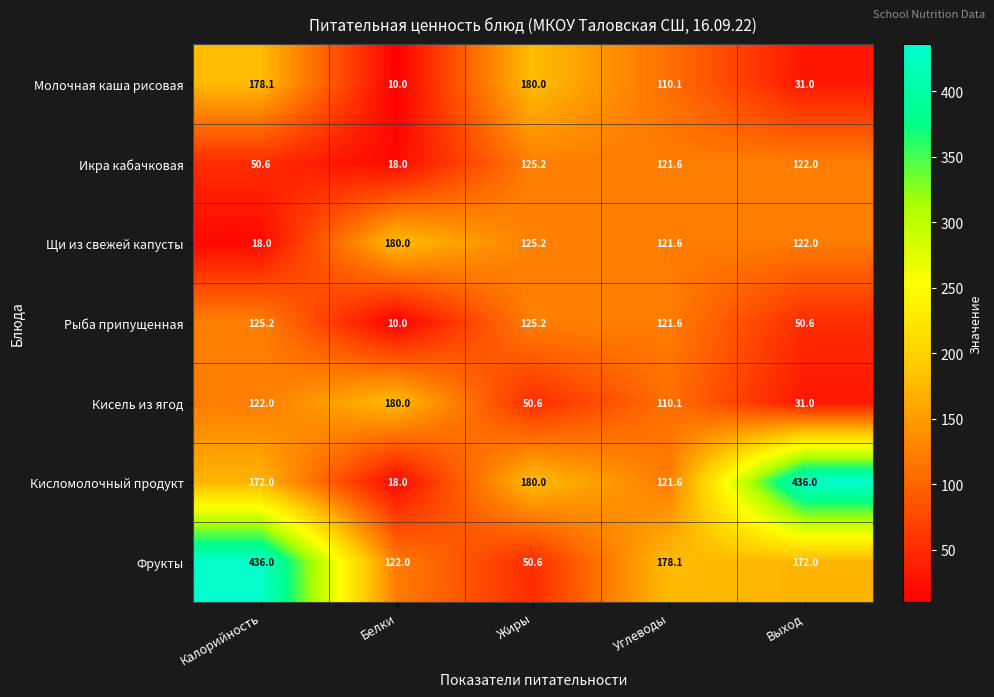

List the labels in order of Кисель из ягод value, smallest first.

Выход, Жиры, Углеводы, Калорийность, Белки